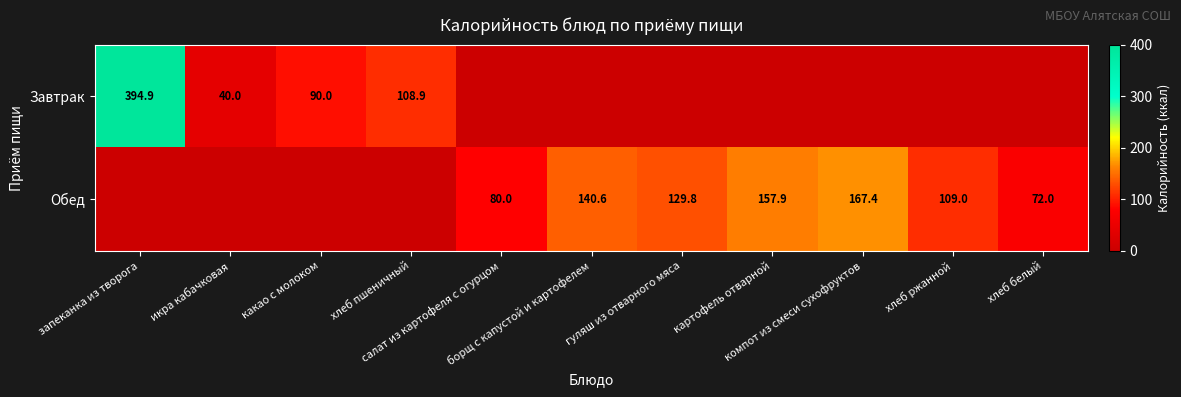

At how many categories does at least one series exceed 238?

1